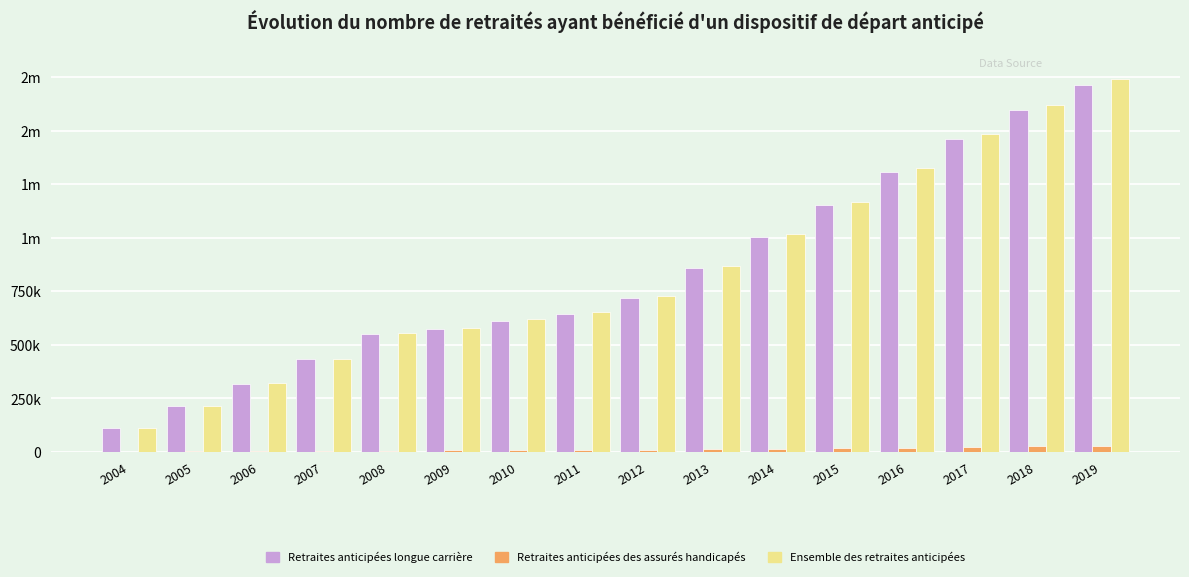

What is the spread (max minus min) of values at 2011?

644942